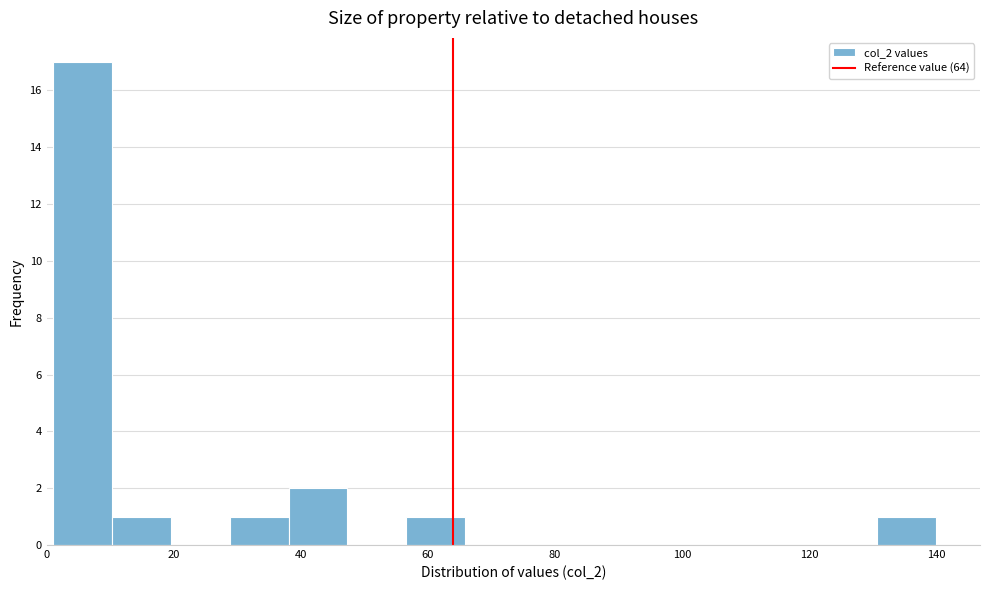

What is the height of the bar covering 56 to 66 on the x-axis? Neither the bar edges nor the heights are printed on the chart, so give them approximately, as read against the axes.

1